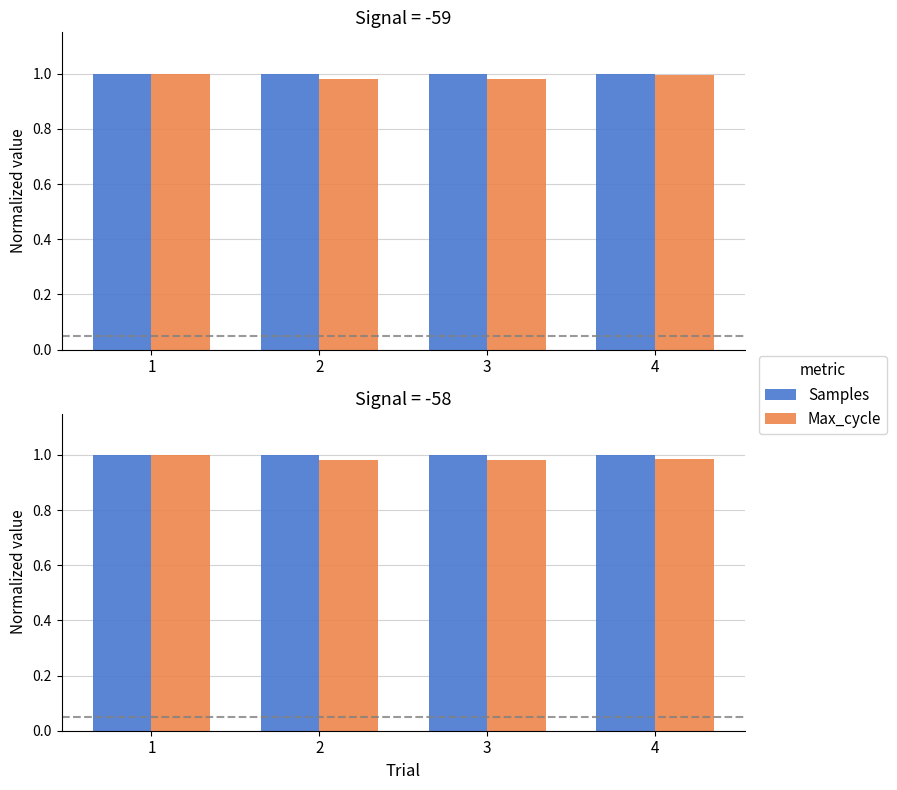

Read the Max_cycle value at 2.

1.0